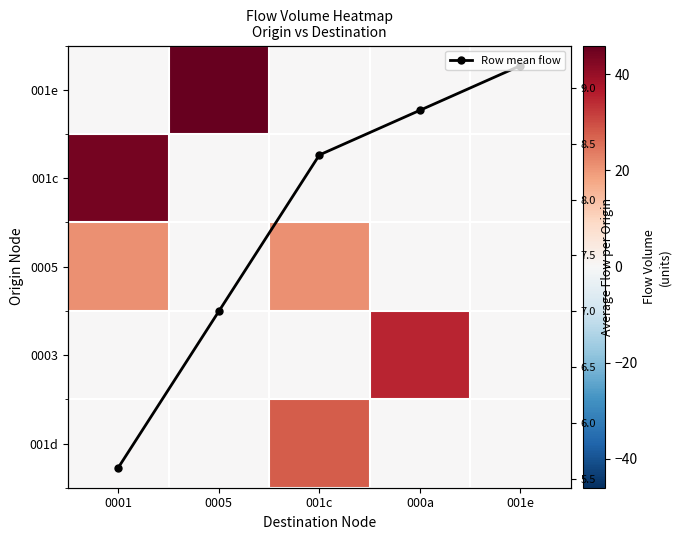

What is the average value of the 001d series?

5.6